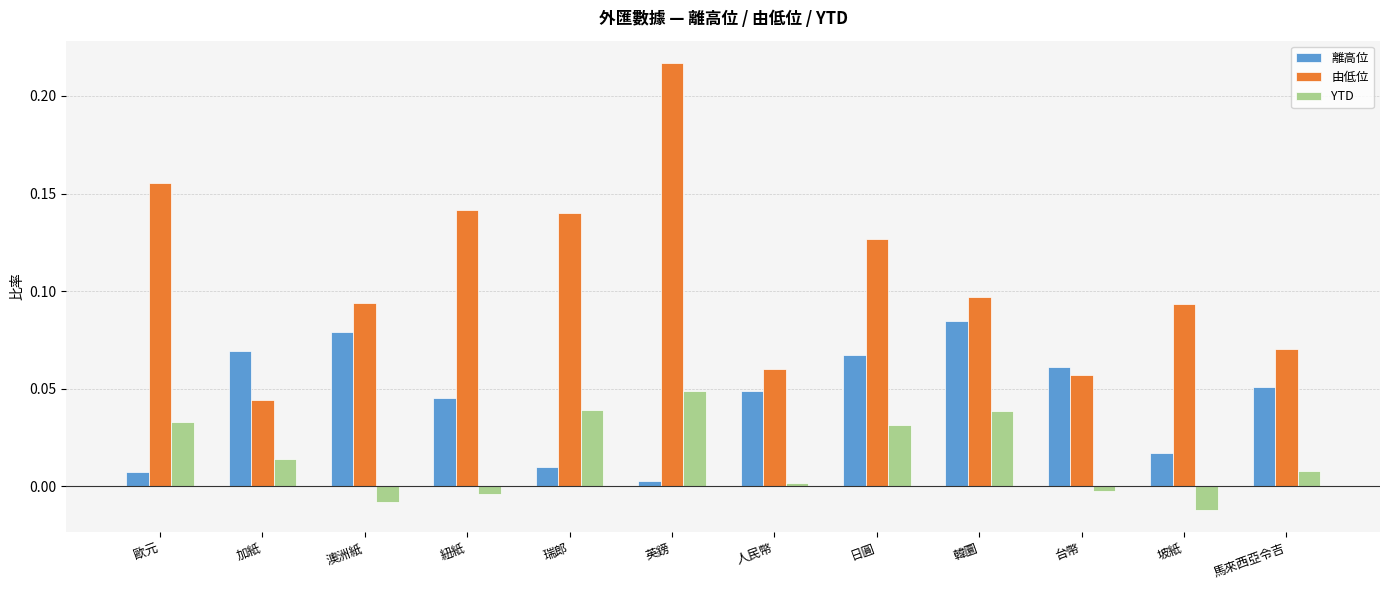

At which category does the chart reach its peak across all series?

英鎊